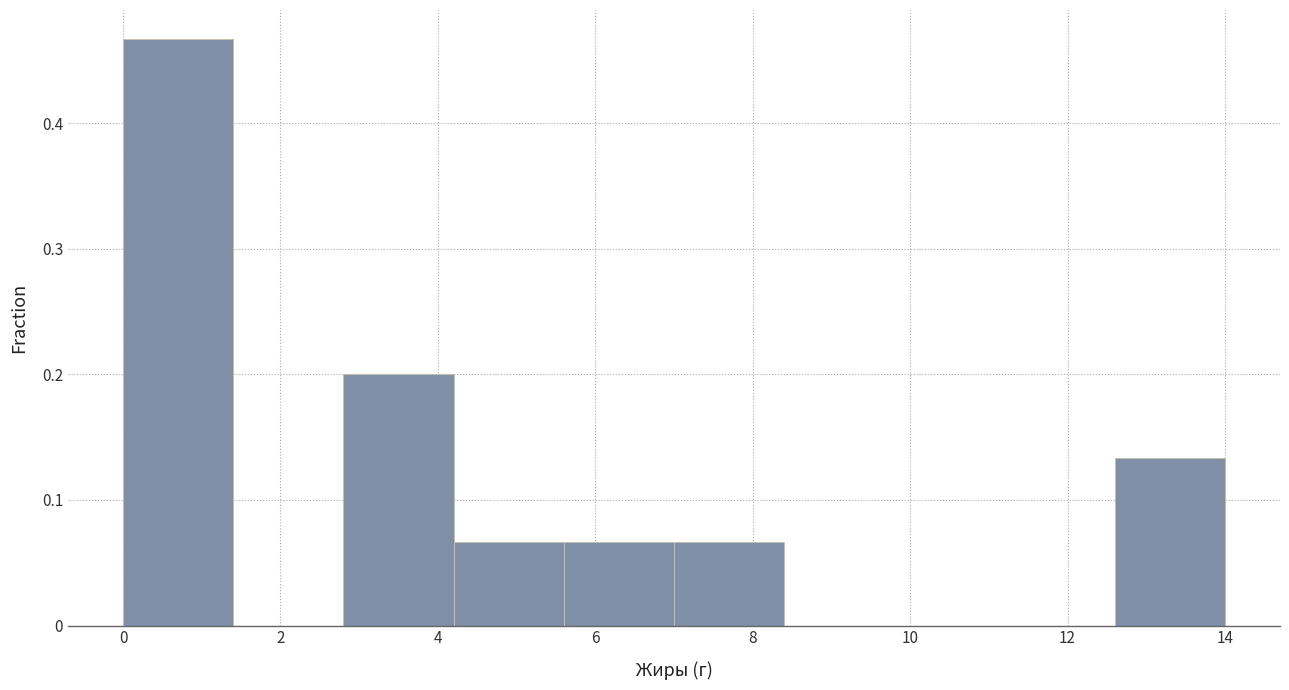

Over which range of the x-axis is the bar tallest?

0.0 to 1.4